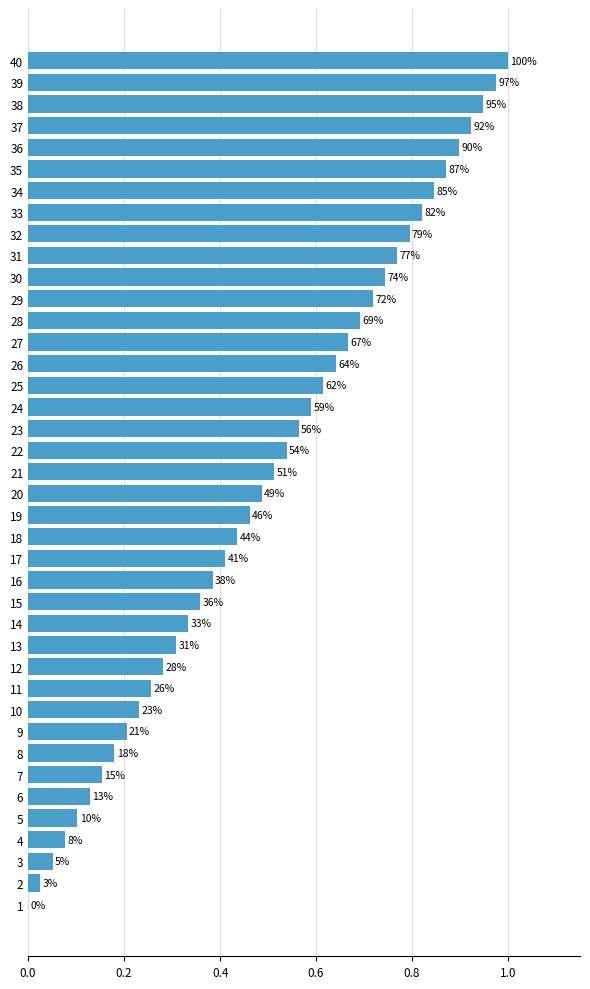

Are the bars grouped side by side (vs. stacked)?

No